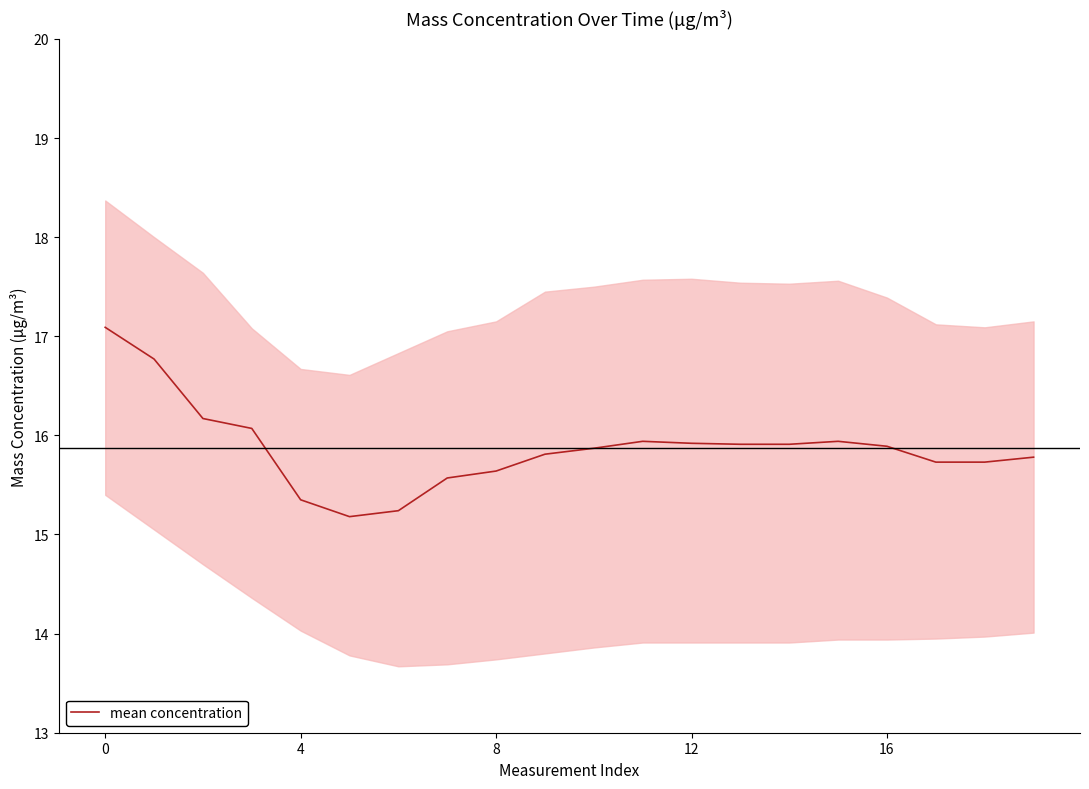

What is the value of the 4th point from the left?

16.1